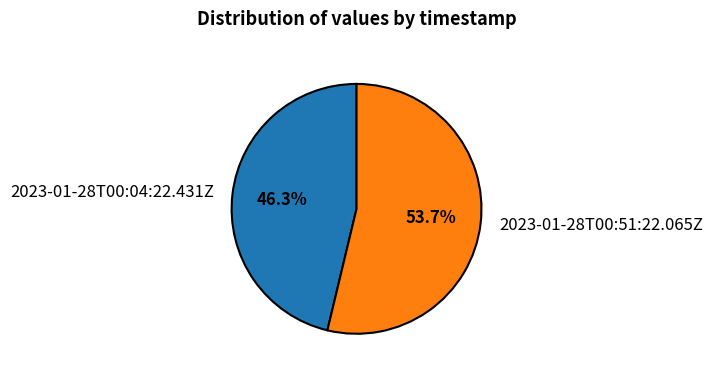

What is the ratio of the value at 2023-01-28T00:04:22.431Z to the value at 2023-01-28T00:51:22.065Z?

0.9